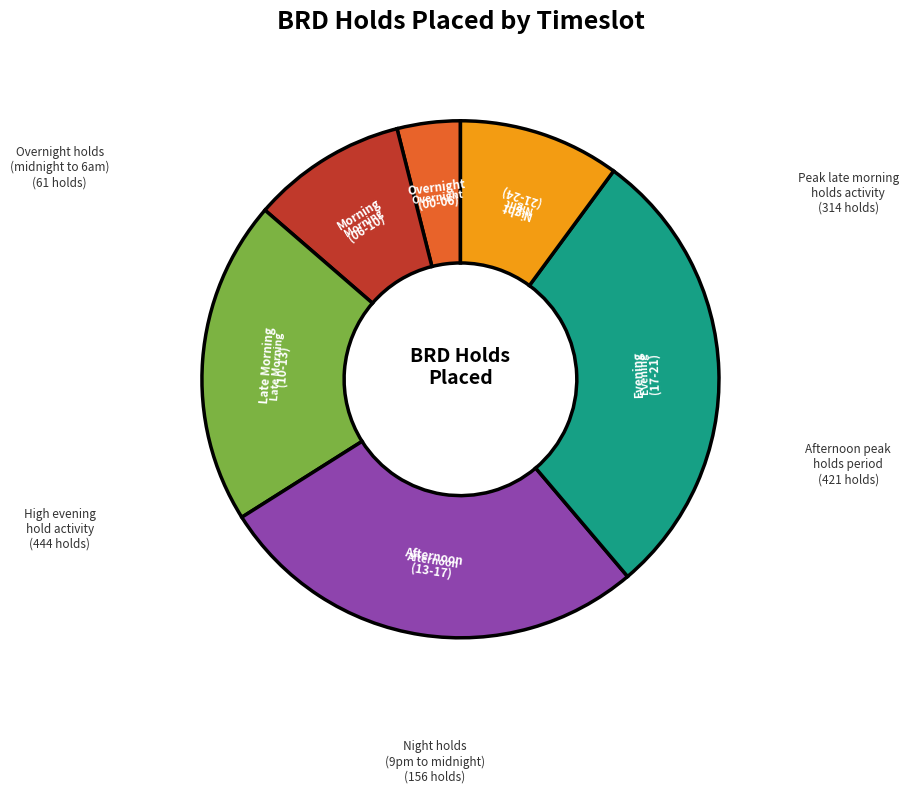

Is there a majority slice in this chart?

No